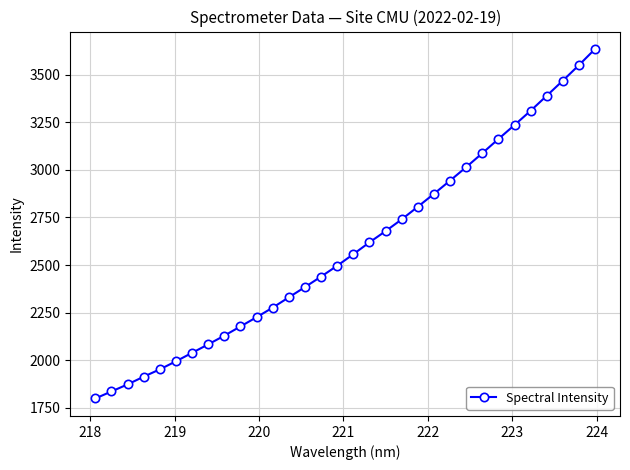

True or false: the data has more than 1 interior local peaks.

False